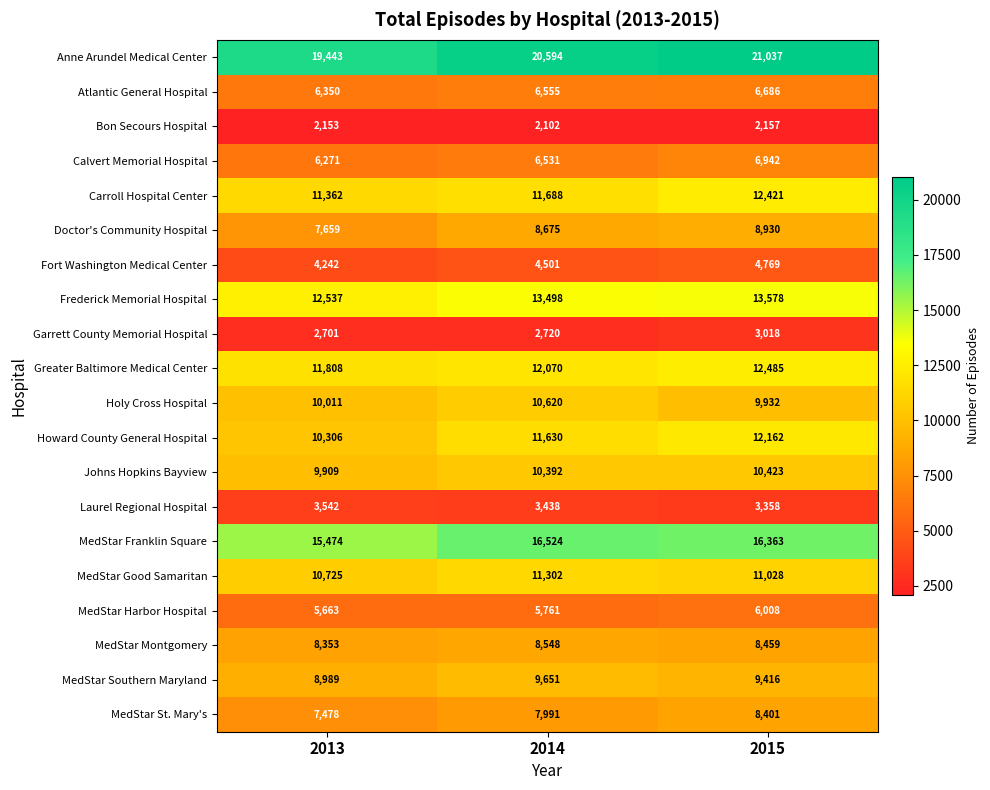

How many categories are shown in the chart?

3